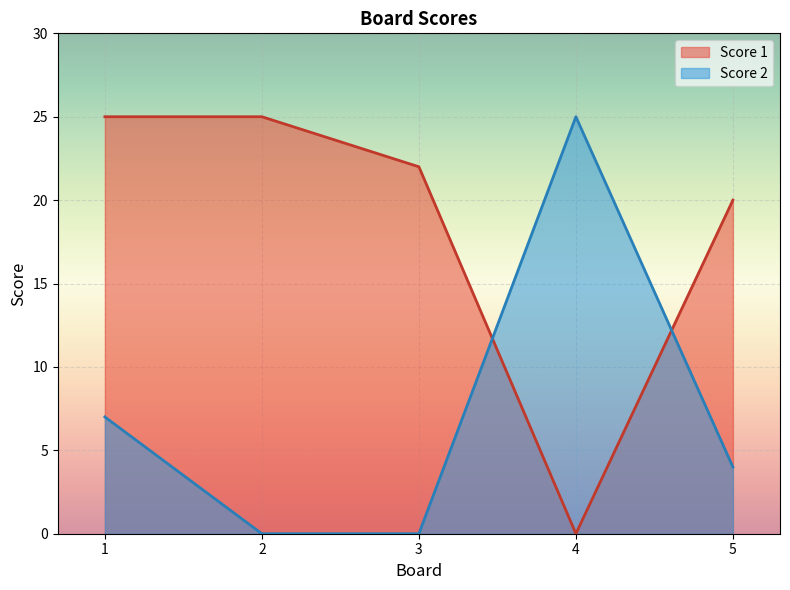

At which label does Score 2 reach its minimum?

2